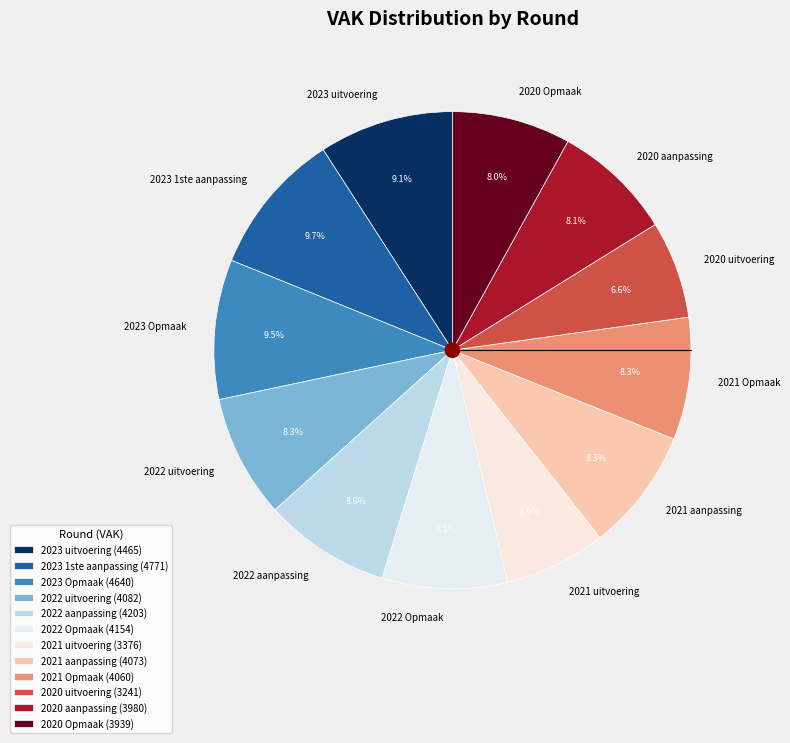

What percentage is NOT represented by 2021 aanpassing?

91.7%